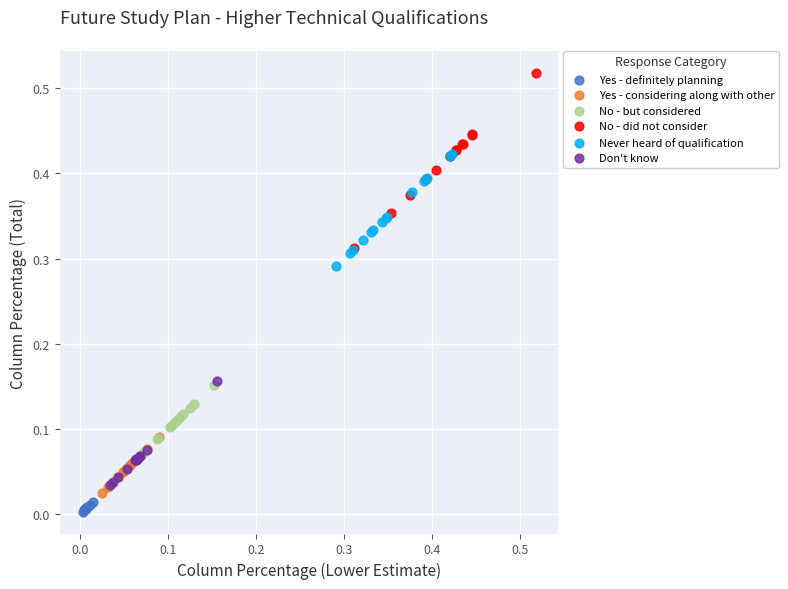

Which series reaches the maximum Y coordinate?

No - did not consider